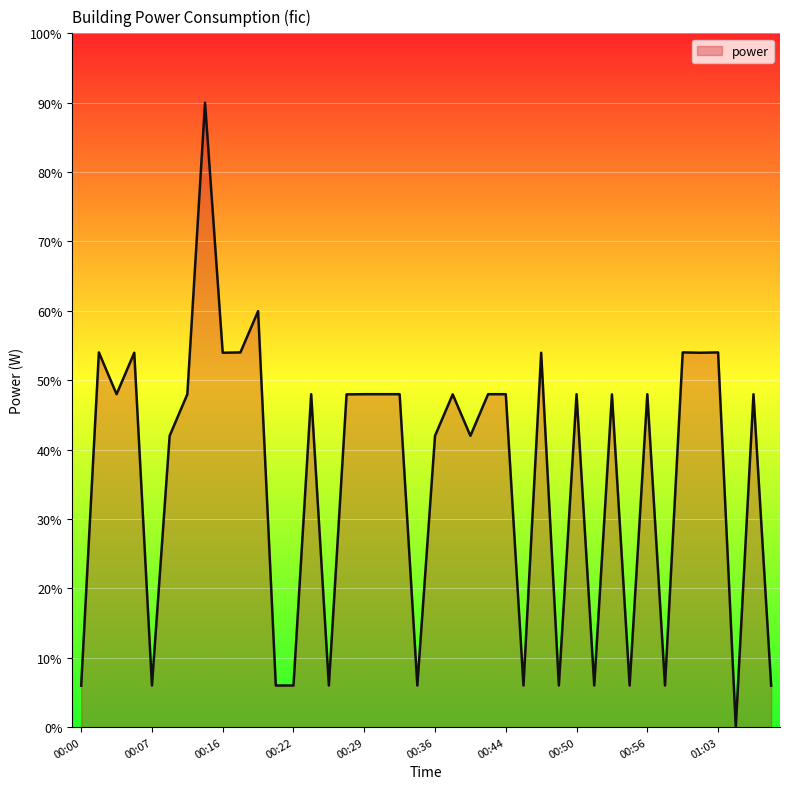

Reading left to right, what are all the values shown in this chart?

6.0	54.0	48.0	54.0	6.0	42.0	48.0	90.0	54.0	54.0	60.0	6.0	6.0	48.0	6.0	48.0	48.0	48.0	48.0	6.0	42.0	48.0	42.0	48.0	48.0	6.0	54.0	6.0	48.0	6.0	48.0	6.0	48.0	6.0	54.0	54.0	54.0	0.0	48.0	6.0